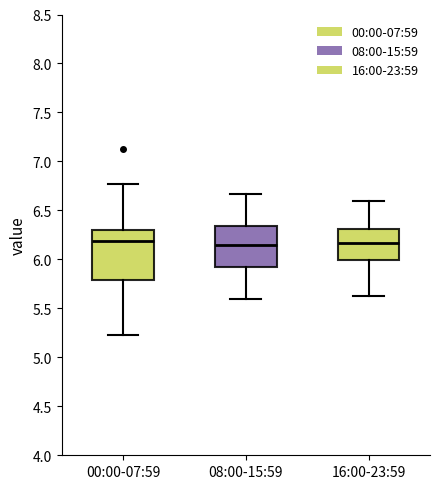

Where does the upper whisker of the box for 00:00-07:59 end on the y-axis? The values are not printed on the chart, so give them approximately, as read against the axis.

6.75